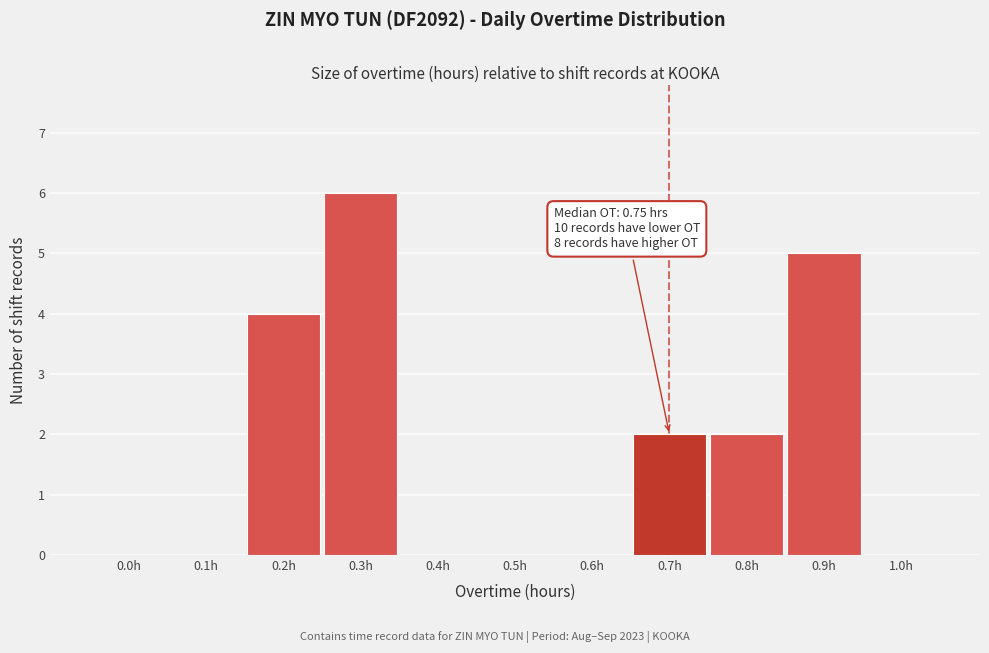

Reading left to right, what are all the values shown in this chart?

0.0h=0	0.1h=0	0.2h=4	0.3h=6	0.4h=0	0.5h=0	0.6h=0	0.7h=2	0.8h=2	0.9h=5	1.0h=0